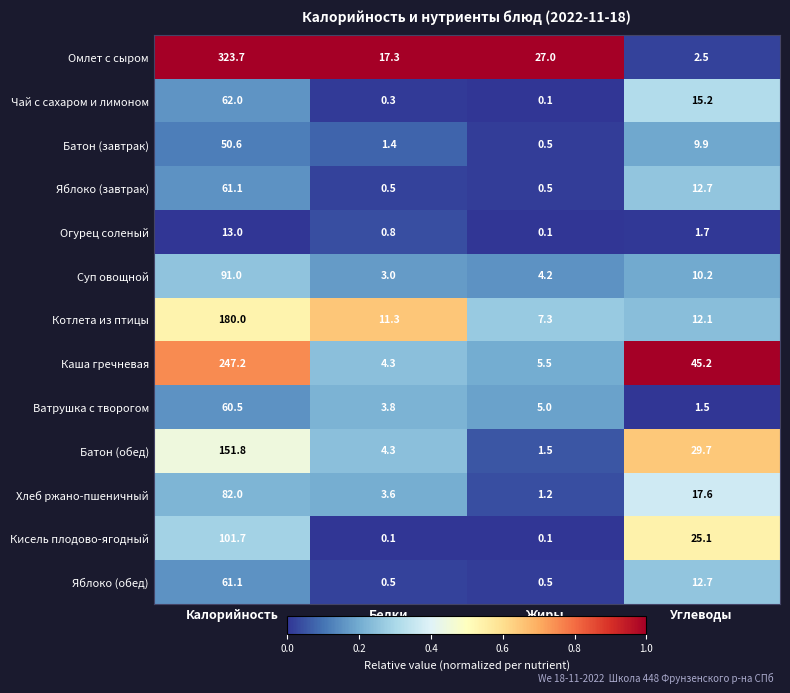

What is the difference between the Огурец соленый values at Белки and Углеводы?

0.9